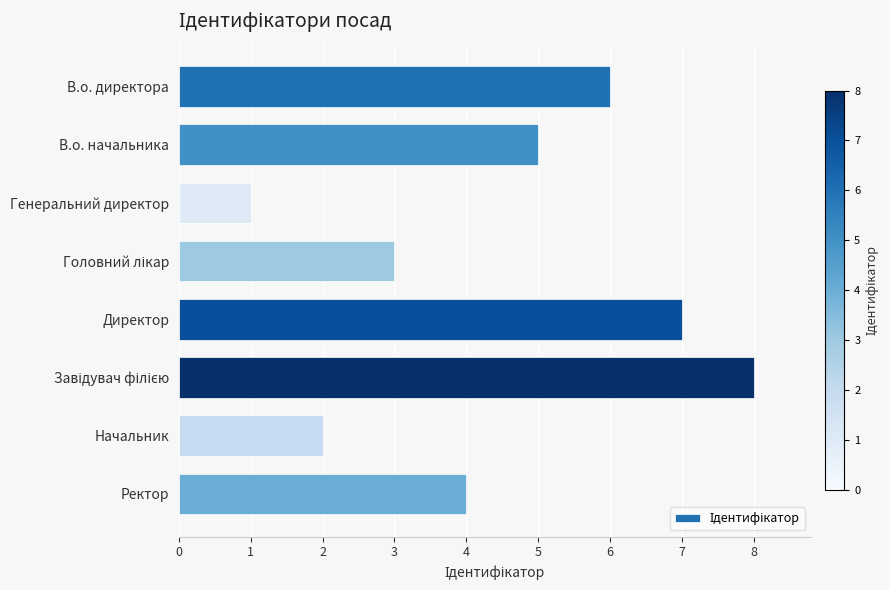

The chart shows a value of 13 at Директор. True or false?

False